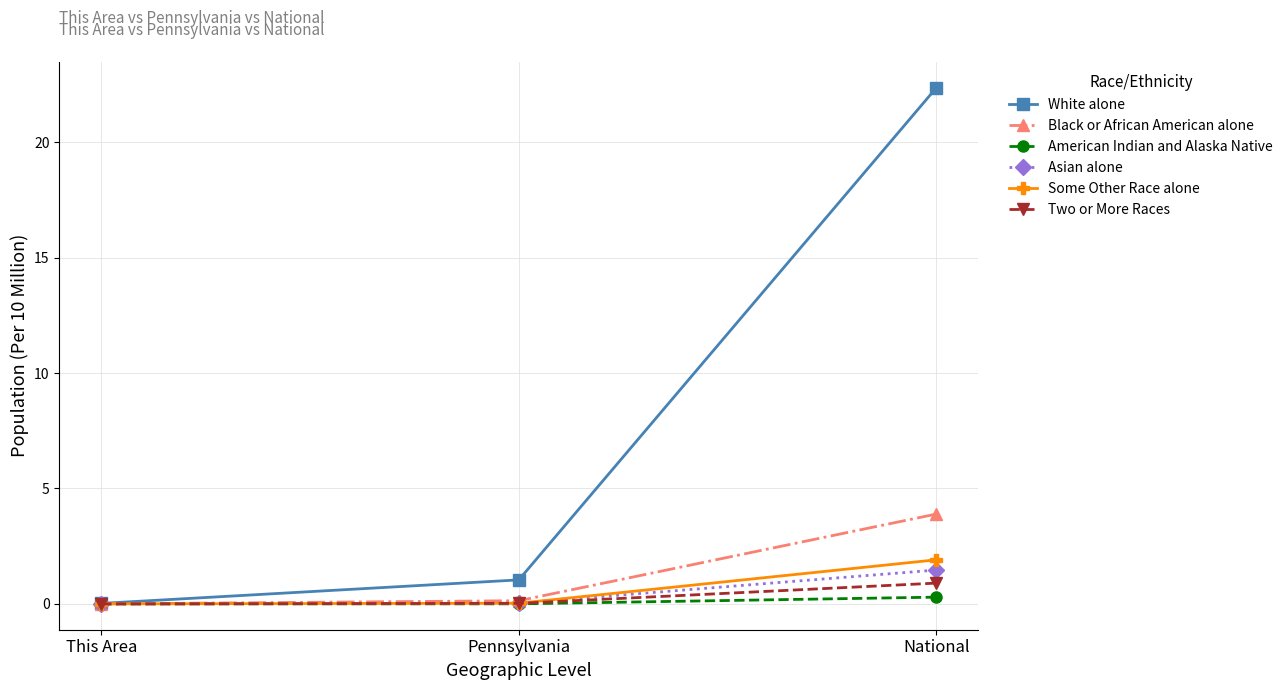

At which label does White alone first exceed 1?

Pennsylvania